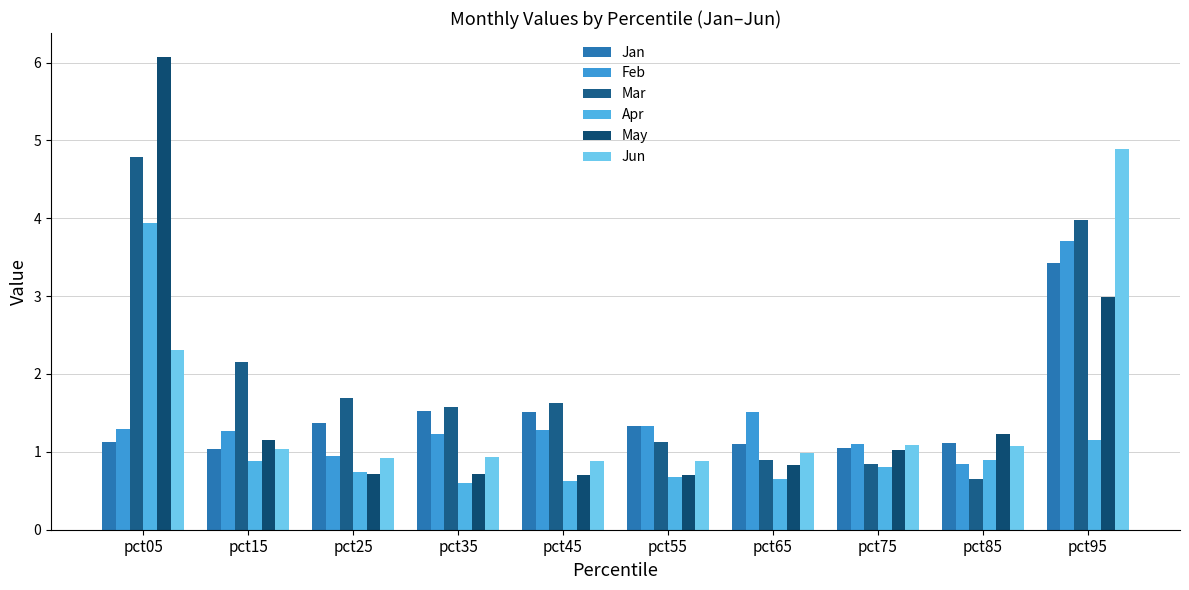

How many values in the May series are below 1?

5